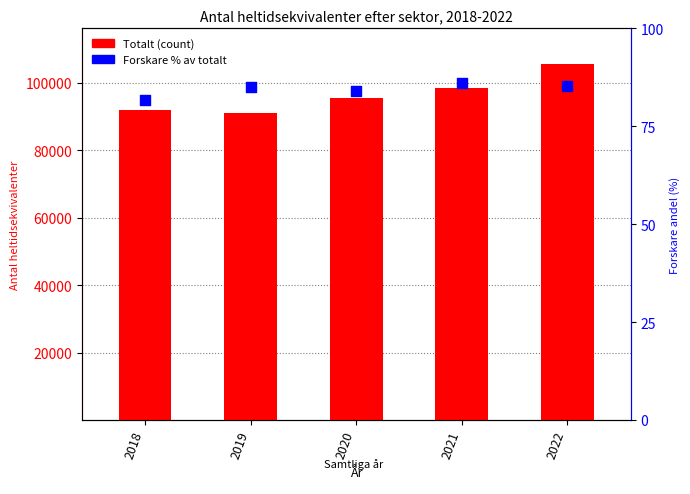

Which series contains the highest Y value?

Totalt (count)